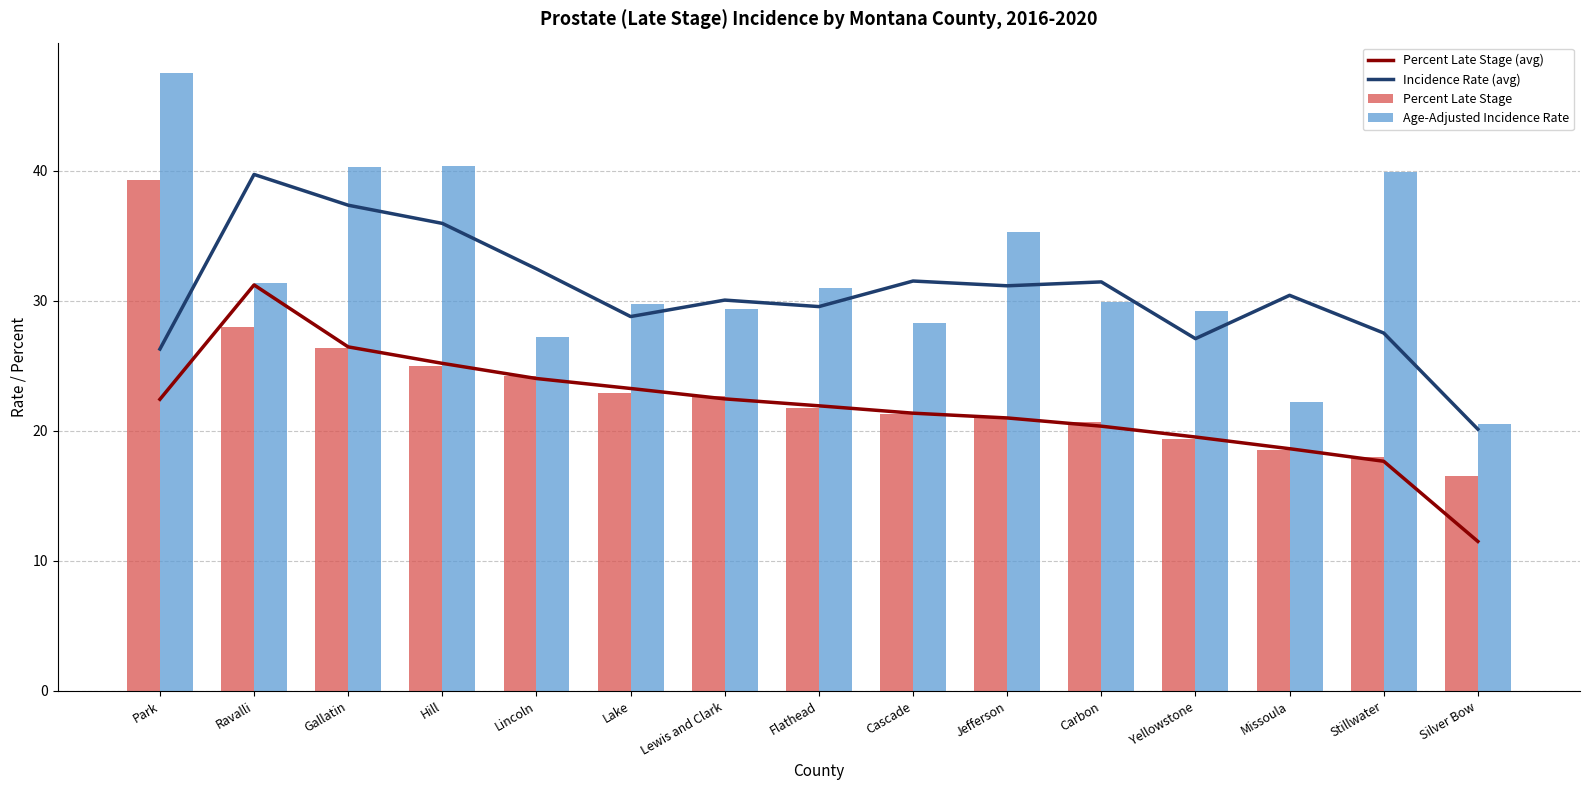

Are the bars grouped side by side (vs. stacked)?

Yes